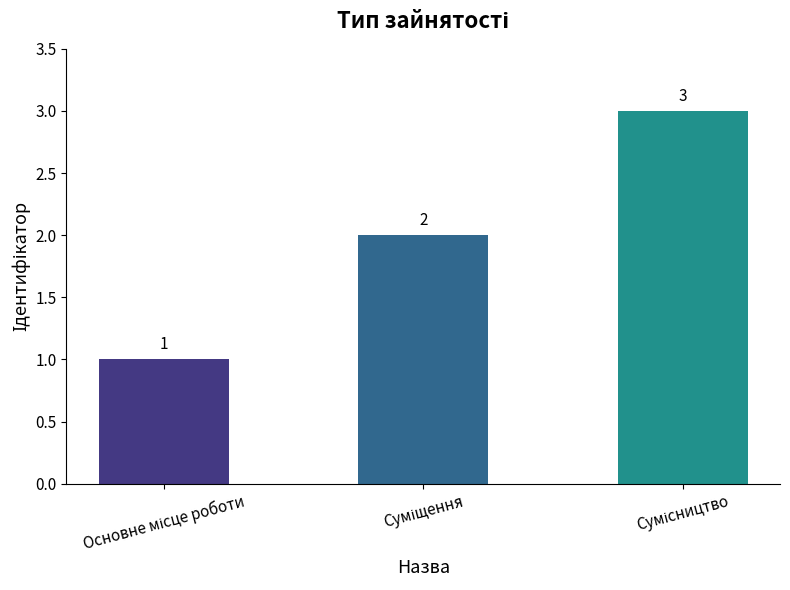

How many data points are less than 2?

1